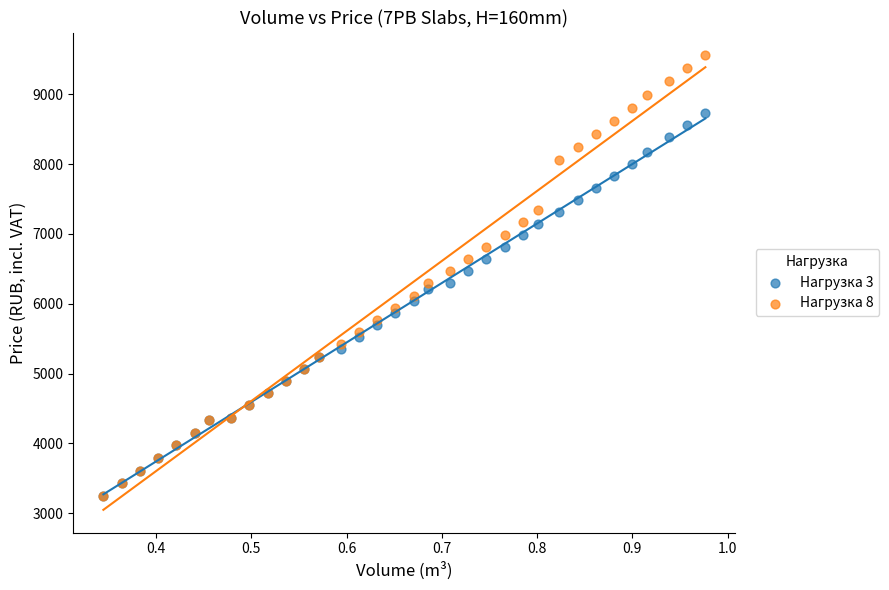

What are all the series names shown in the legend?

Нагрузка 3, Нагрузка 8